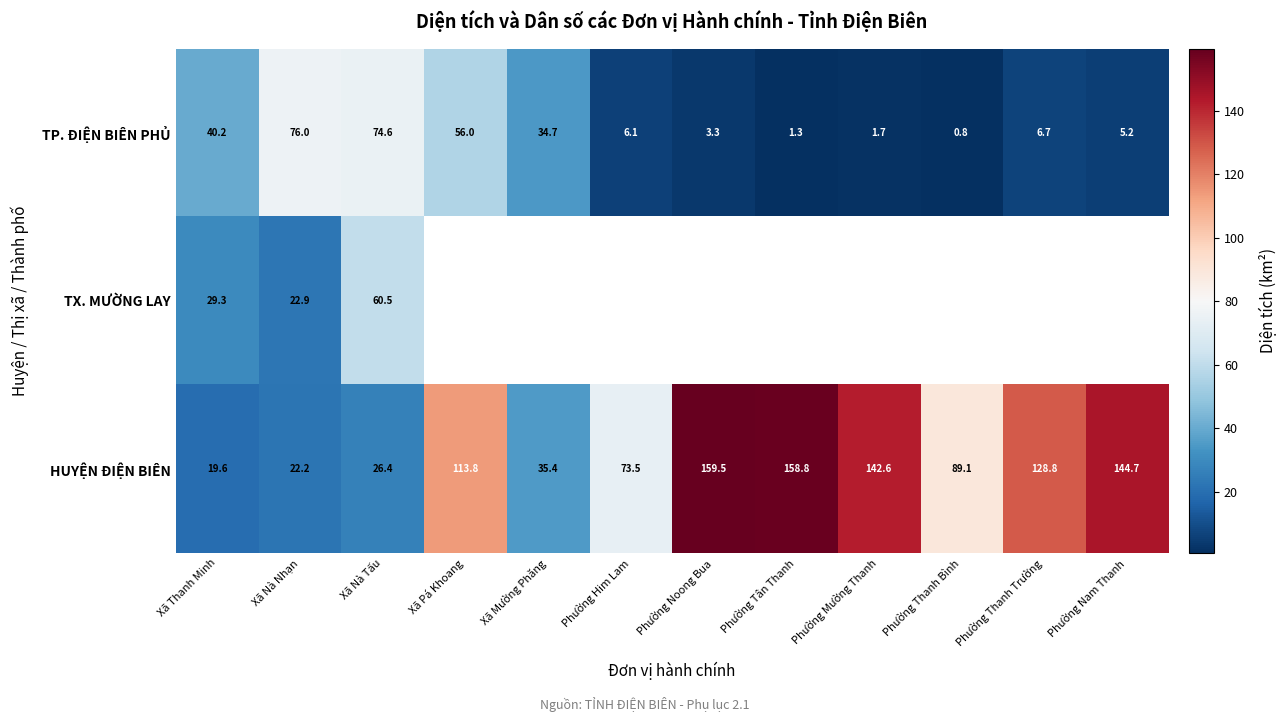

Rank the series at Xã Nà Tấu from lowest to highest value.

HUYỆN ĐIỆN BIÊN, TX. MƯỜNG LAY, TP. ĐIỆN BIÊN PHỦ